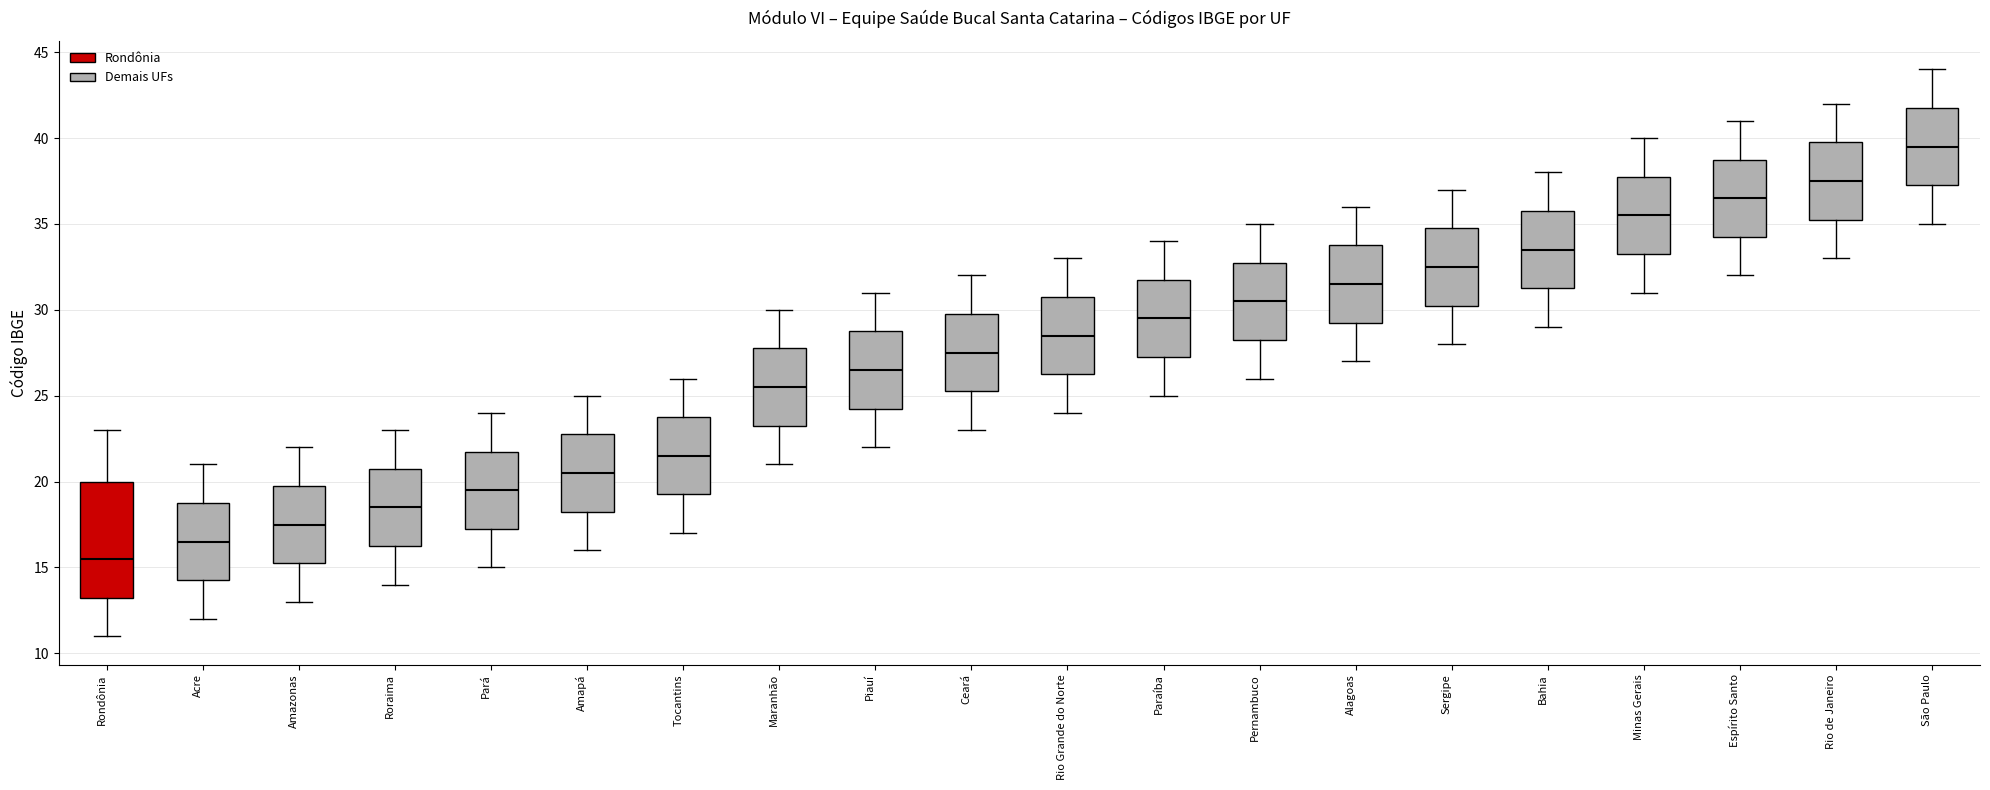

Which box's median line is the highest?

São Paulo